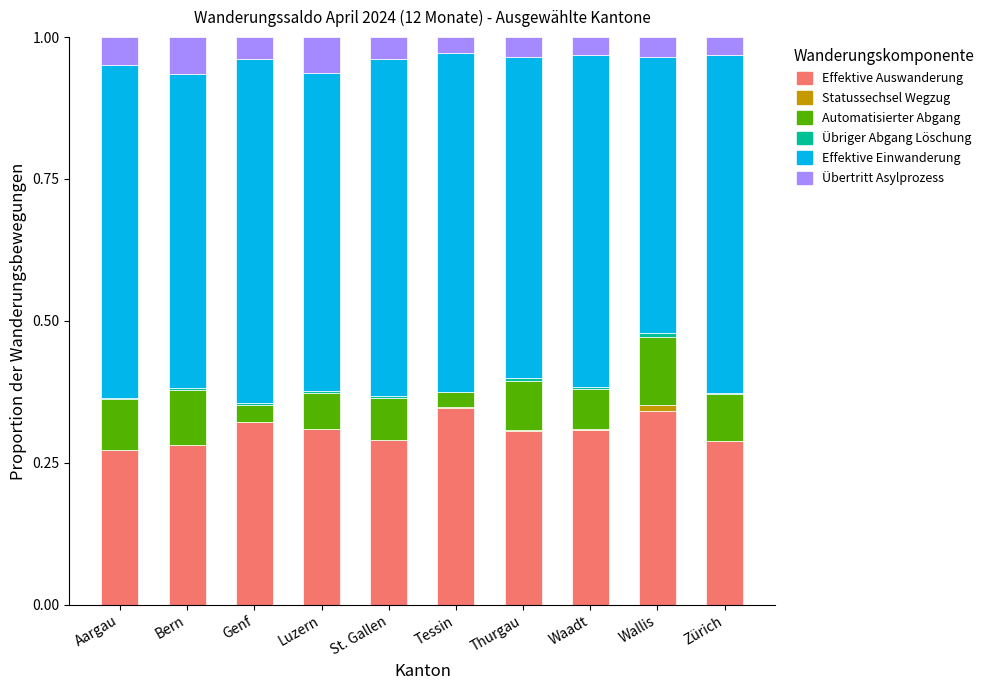

Is it true that Effektive Auswanderung equals 0.5 at Aargau?

False